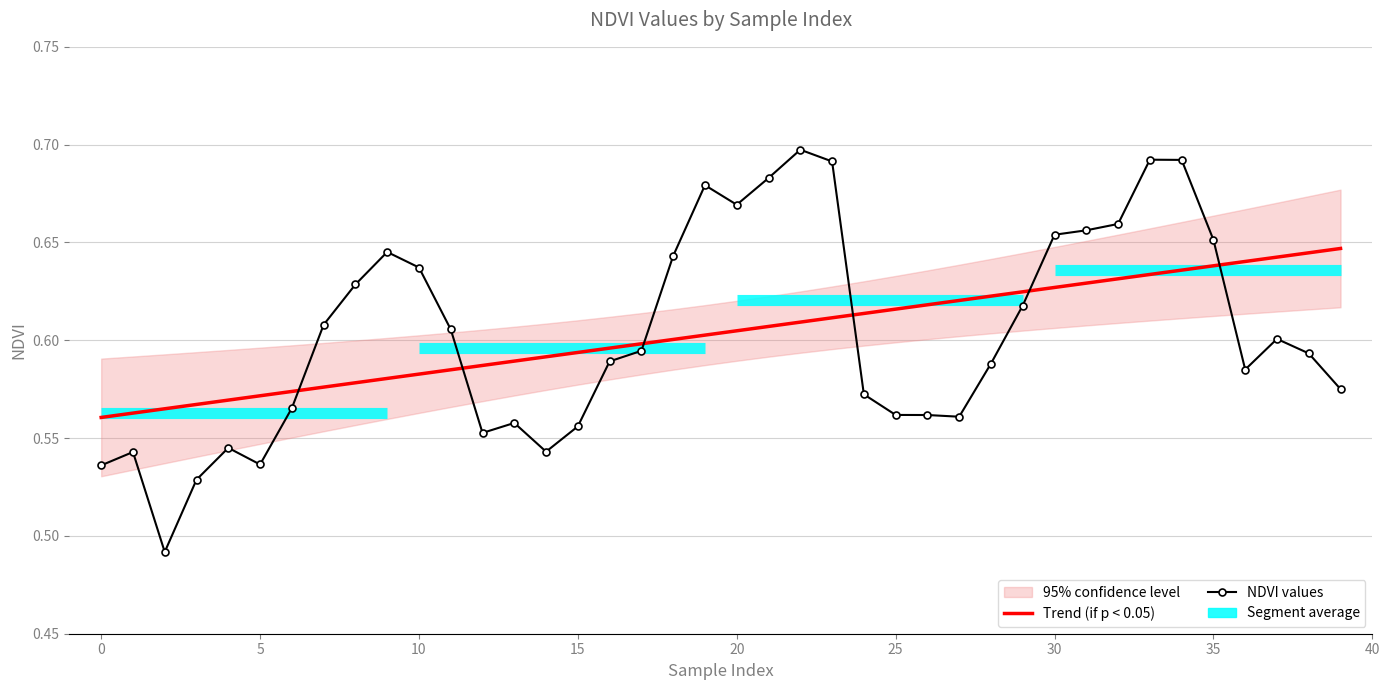

At which category is the sum across all series the highest?

34